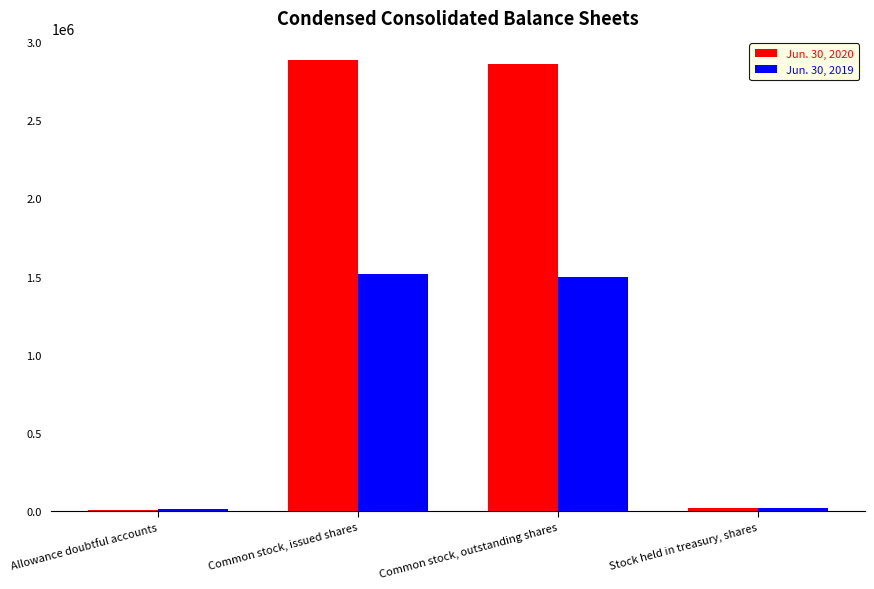

Are the bars grouped side by side (vs. stacked)?

Yes